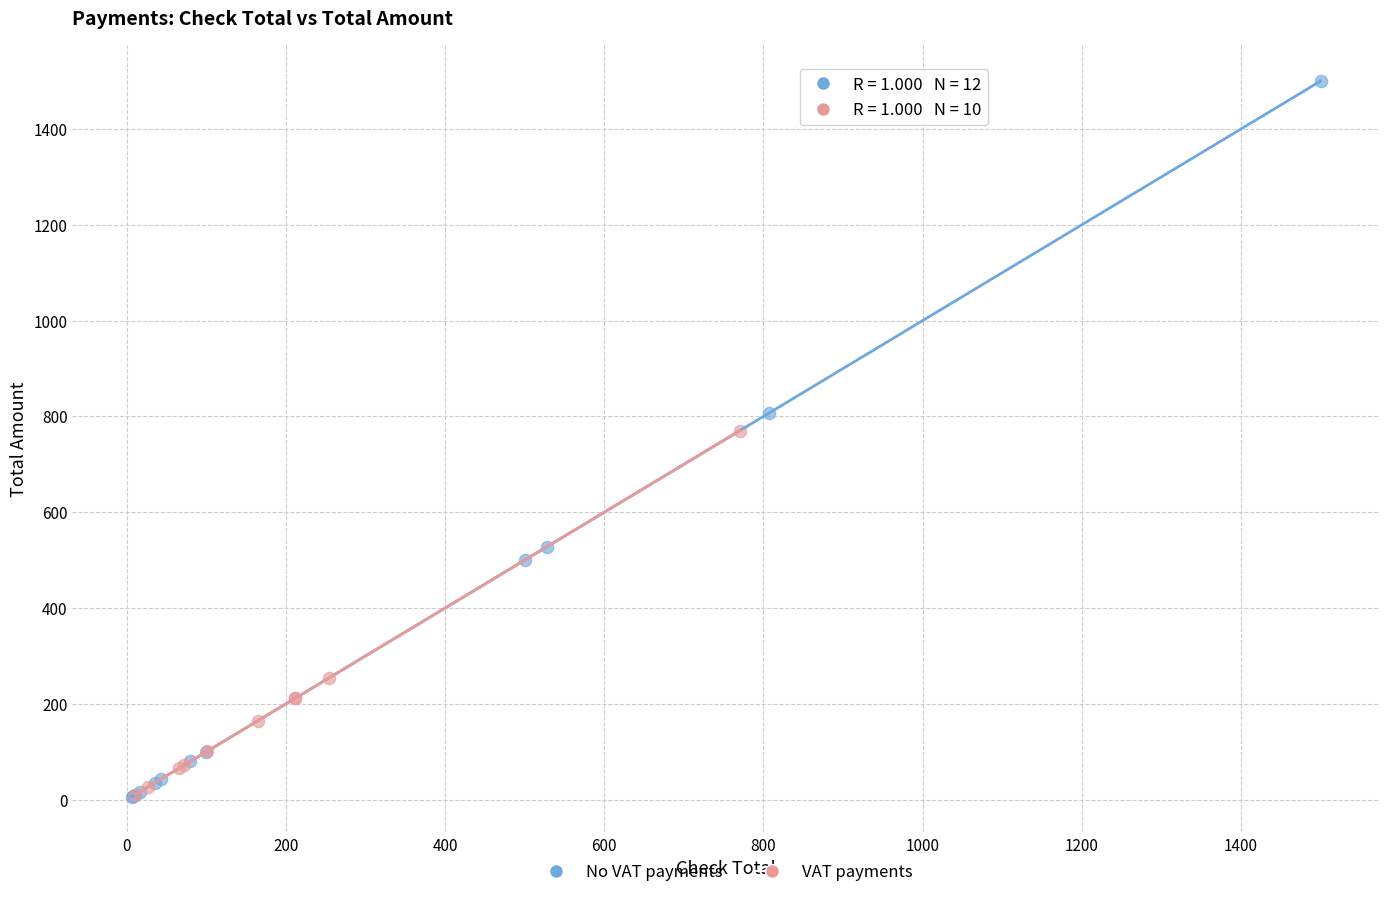

Which series has the widest spread of Y values?

No VAT payments